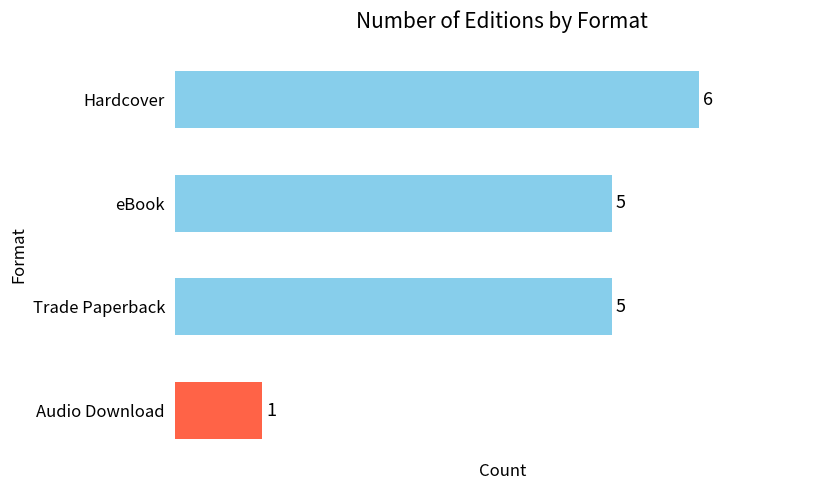

Between Audio Download and Trade Paperback, which is larger?

Trade Paperback